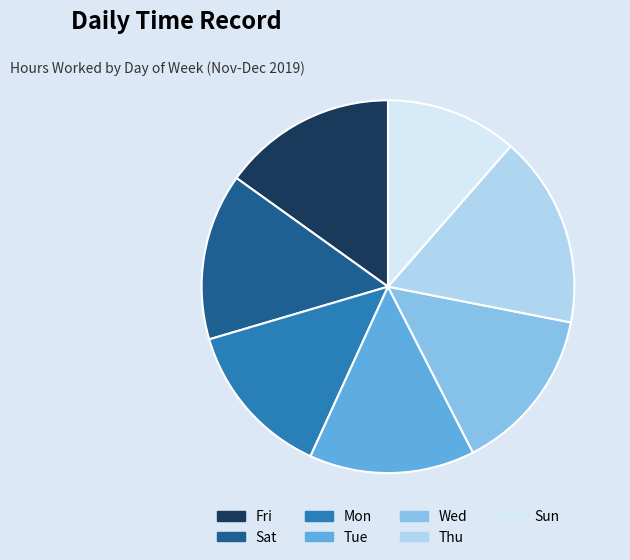

Does any single category account for the majority?

No